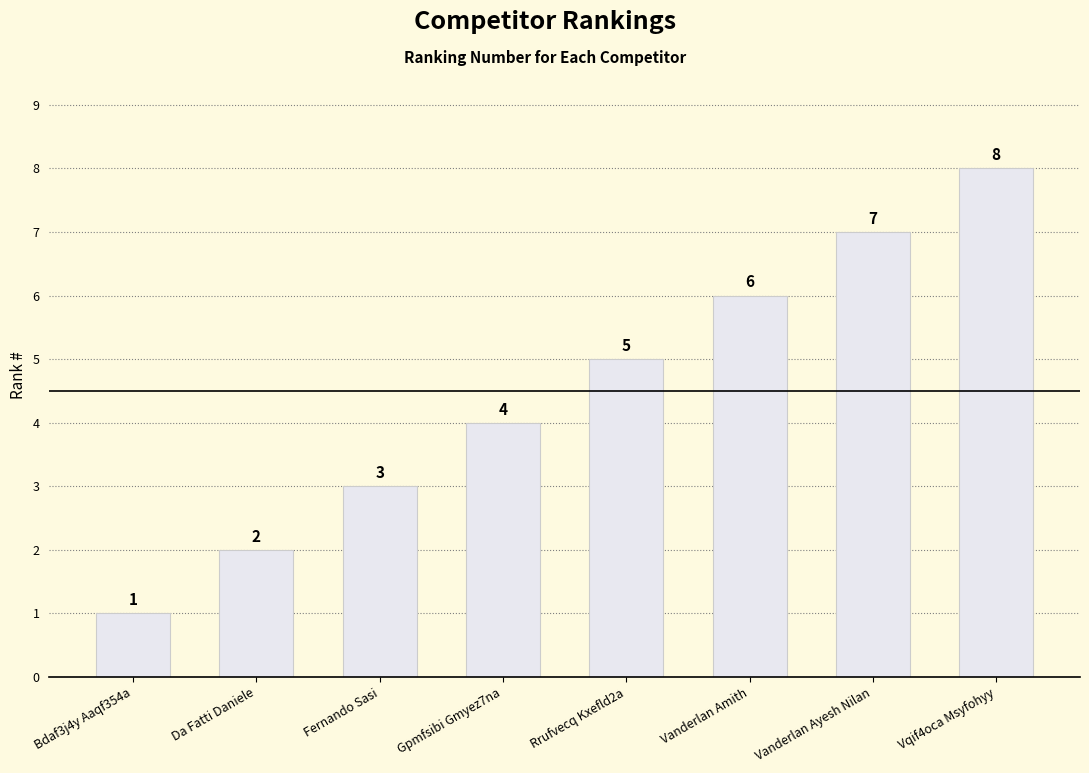

Rank the categories by value from highest to lowest.

Vqif4oca Msyfohyy, Vanderlan Ayesh Nilan, Vanderlan Amith, Rrufvecq Kxefld2a, Gpmfsibi Gmyez7na, Fernando Sasi, Da Fatti Daniele, Bdaf3j4y Aaqf354a